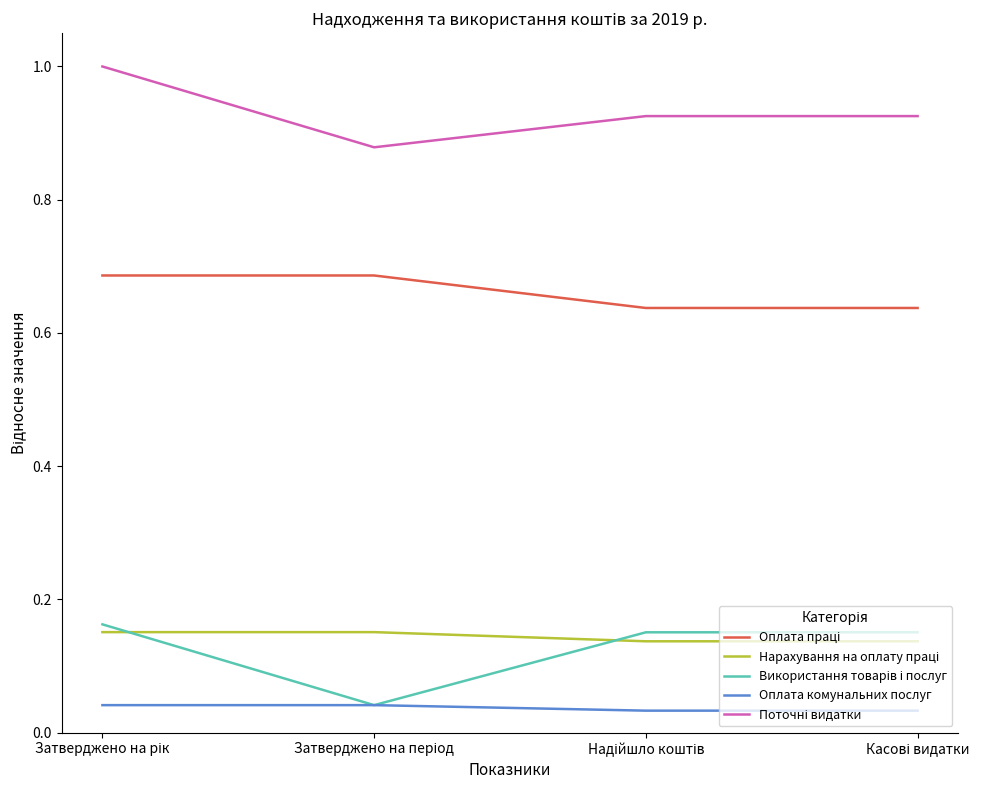

Is it true that Нарахування на оплату праці equals 0.2 at Затверджено на рік?

False